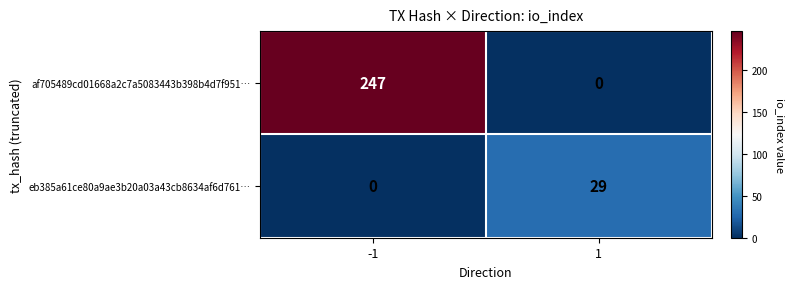

At how many categories does at least one series exceed 24?

2